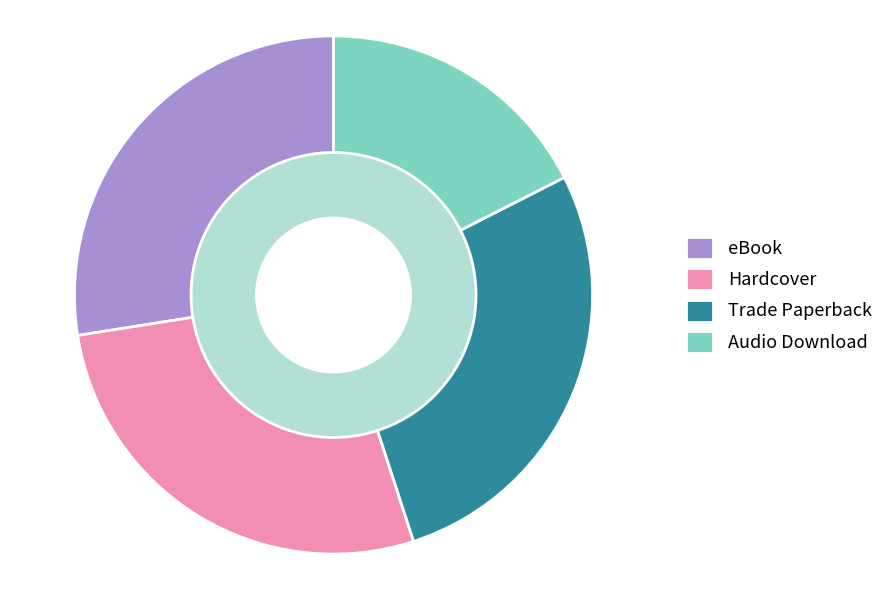

Combined, do Trade Paperback and eBook account for over 50%?

Yes